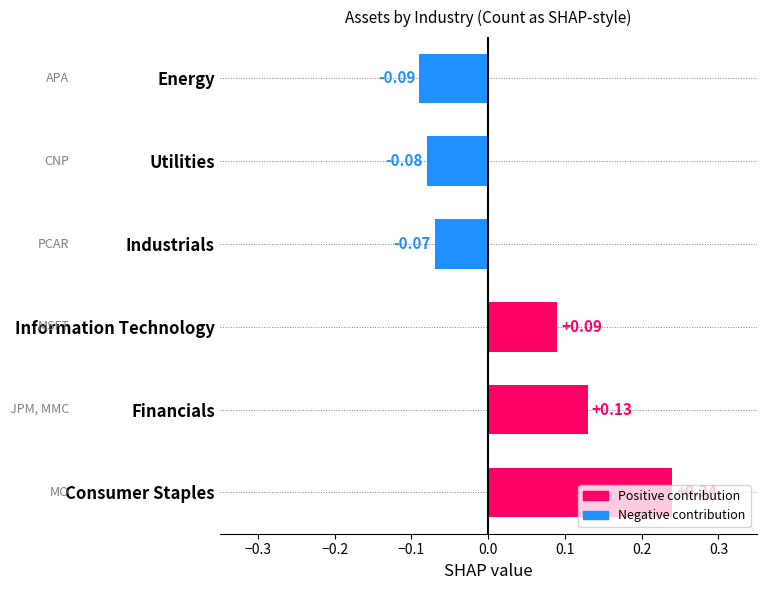

Rank the categories by value from lowest to highest.

Energy, Utilities, Industrials, Information Technology, Financials, Consumer Staples